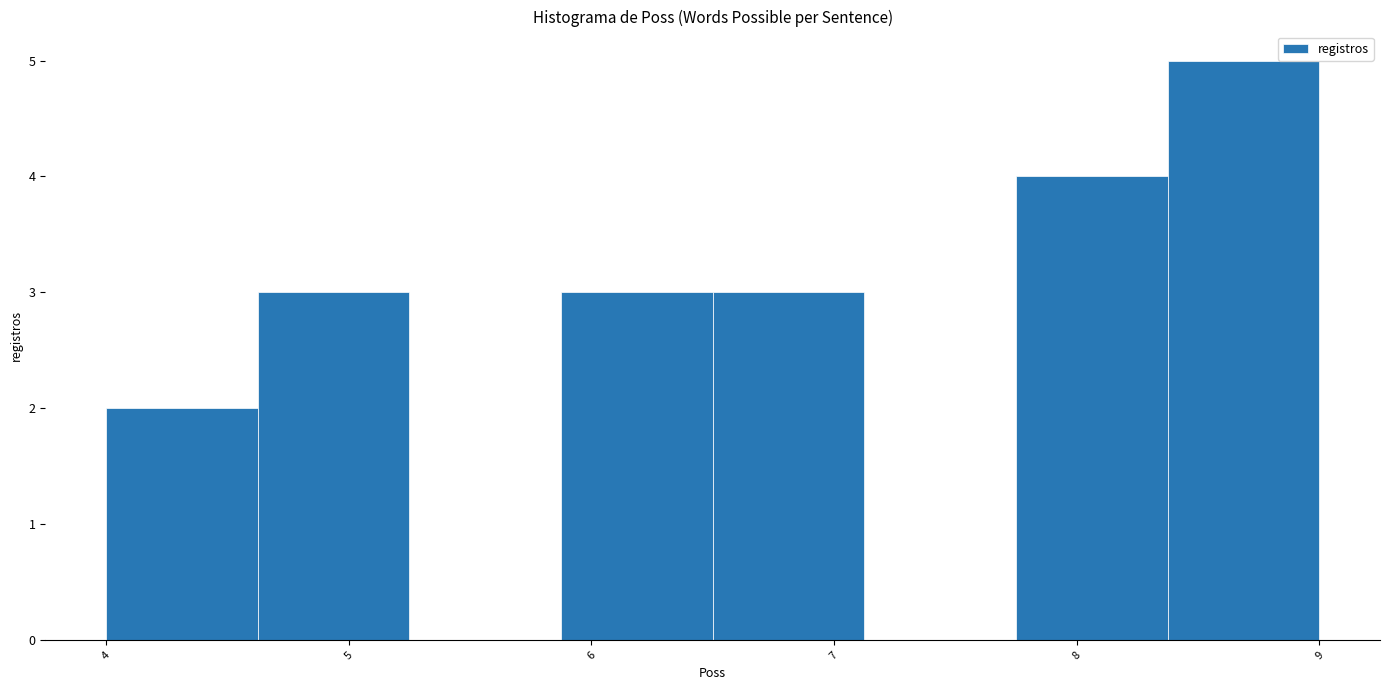

Reading left to right, list every bar in this chart as the range it spans on the x-axis followed by its height. Neither the bar edges nor the heights are printed on the chart, so give them approximately, as read against the axes.

4.0 to 4.6: 2
4.6 to 5.3: 3
5.3 to 5.9: 0
5.9 to 6.5: 3
6.5 to 7.1: 3
7.1 to 7.8: 0
7.8 to 8.4: 4
8.4 to 9.0: 5